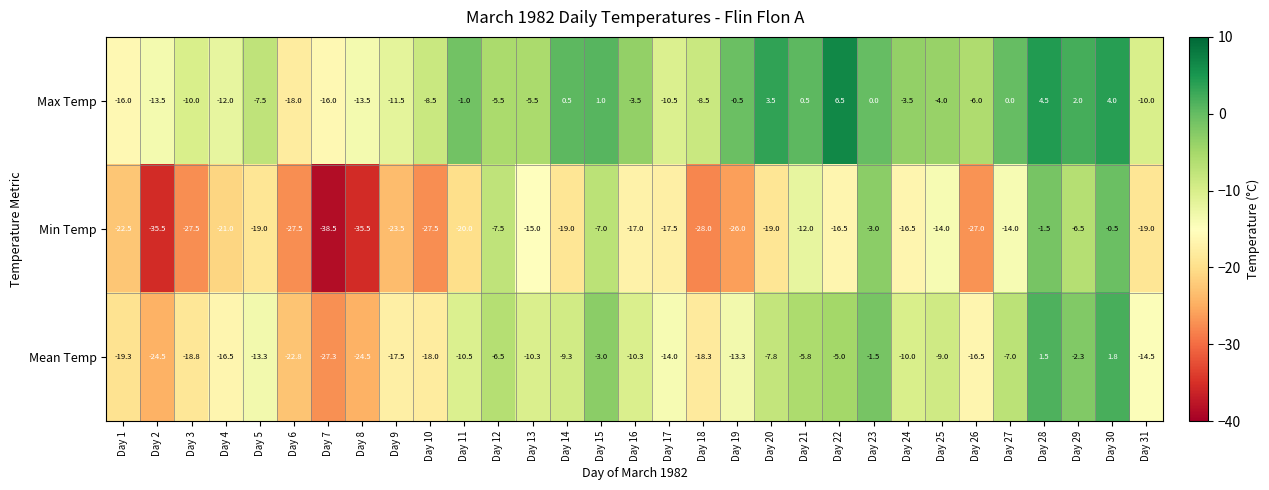

At which category is the sum across all series the highest?

Day 30